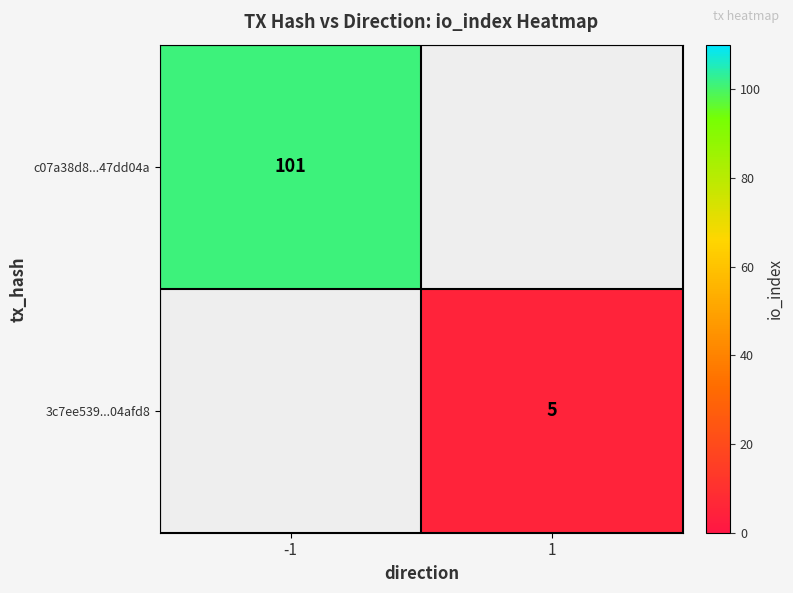

The c07a38d8...47dd04a series shows 43.5 at -1. True or false?

False